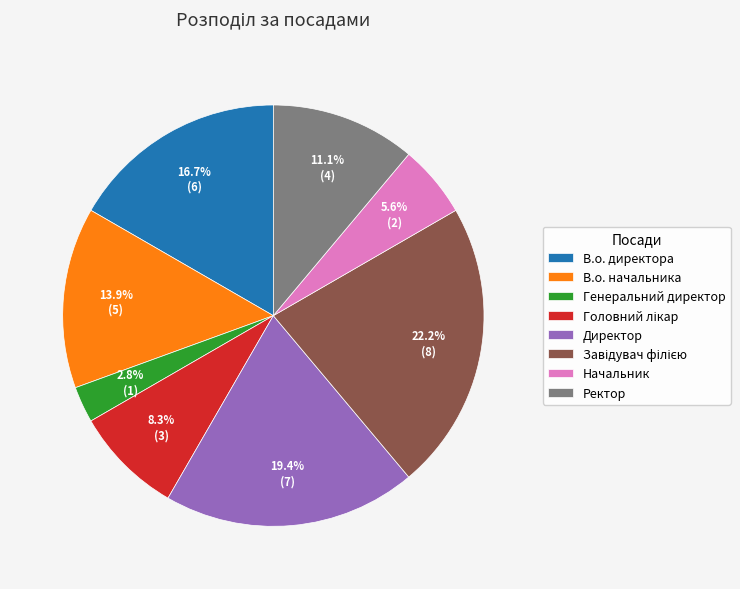

Is there a majority slice in this chart?

No